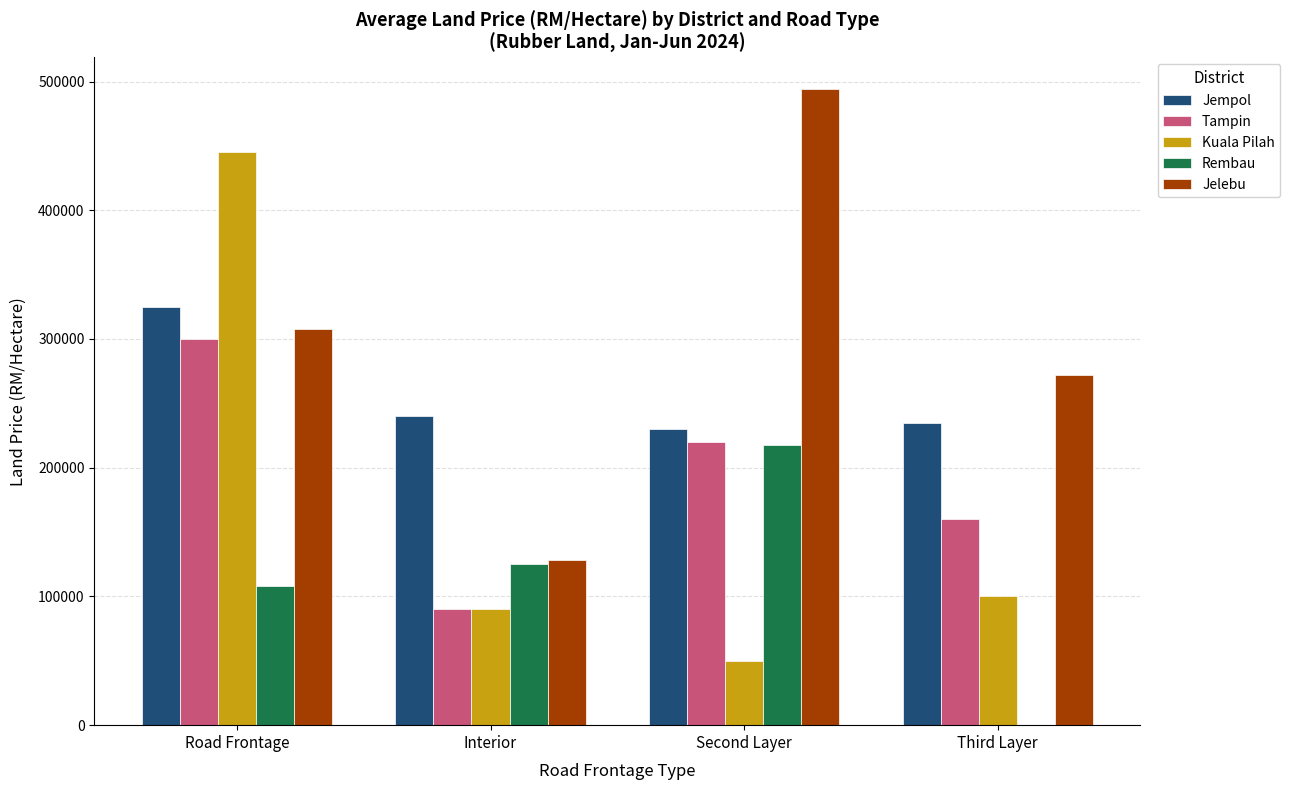

What is the sum of the Jelebu values at Interior and Second Layer?

622000